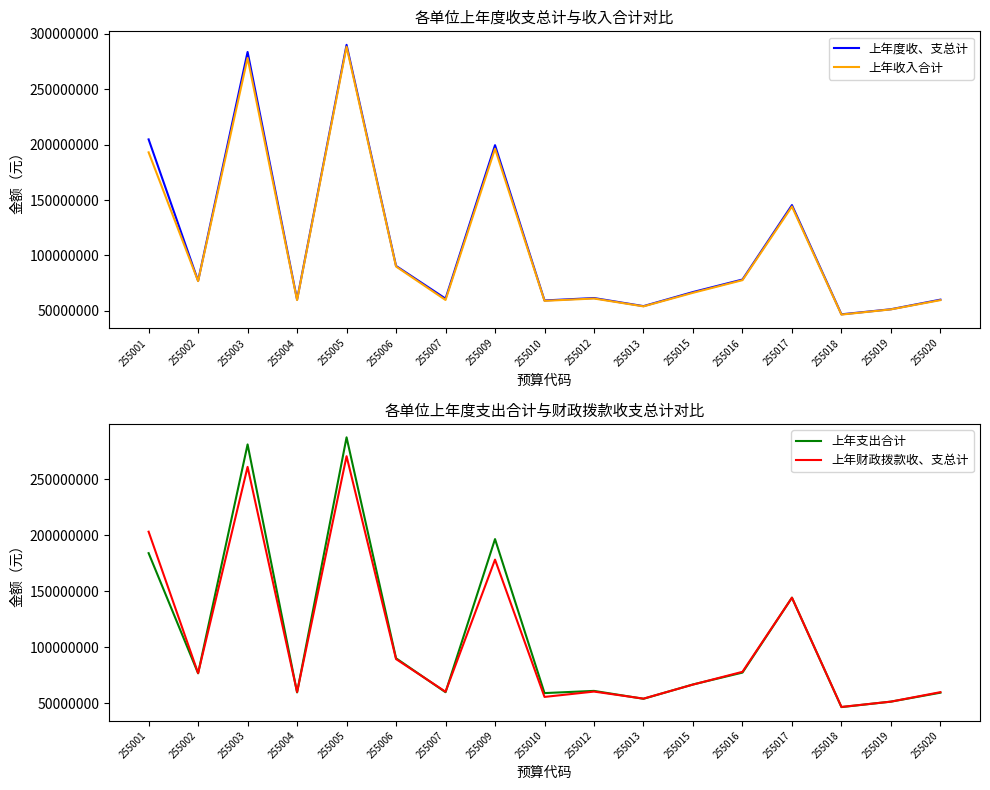

Is this an area chart (filled region under the line)?

No